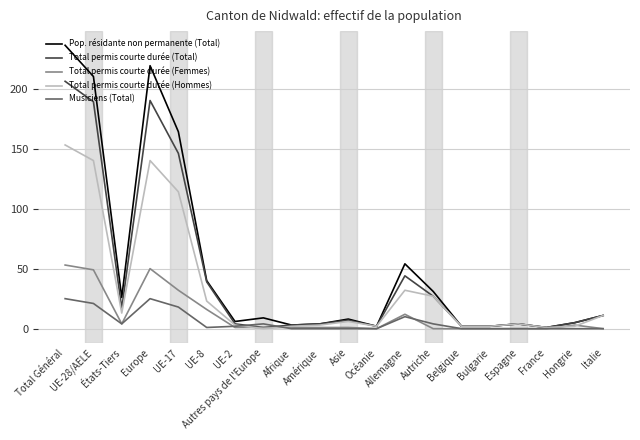

Which series has the widest spread of values?

Pop. résidante non permanente (Total)